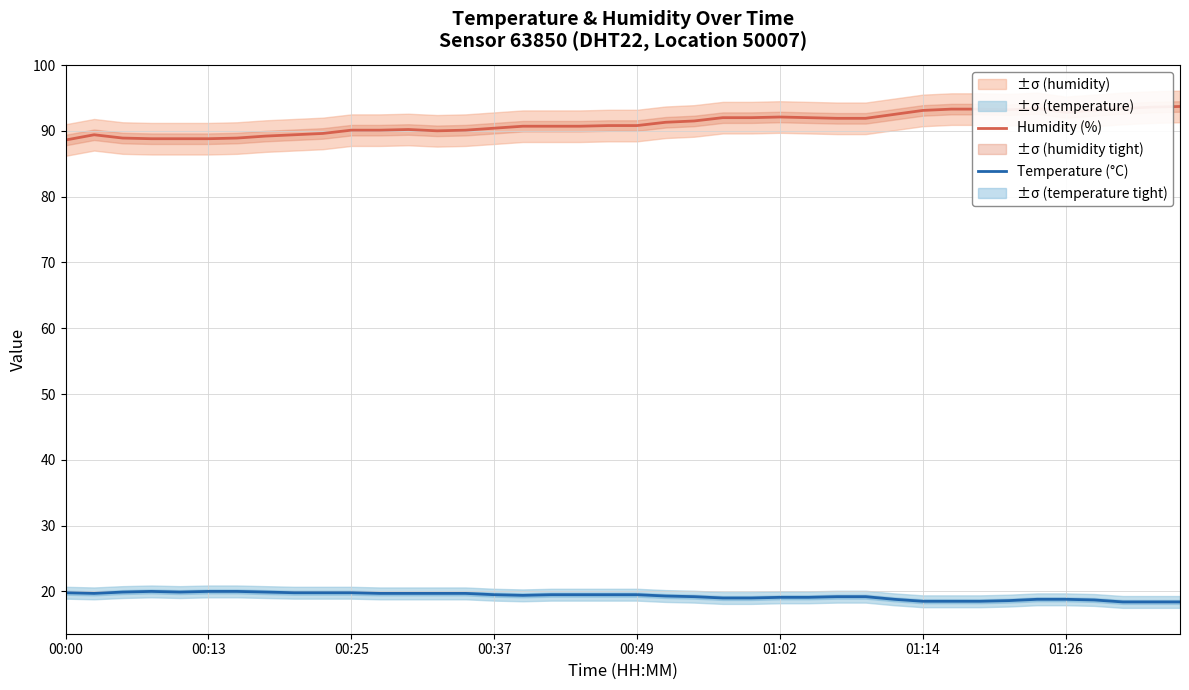

How many interior local valleys does the Temperature (°C) series have?

3